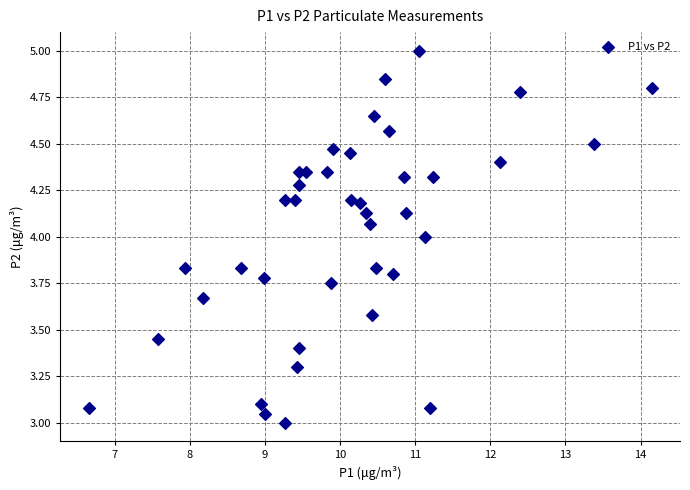

What is the range of Y values (max minus min)?

2.0